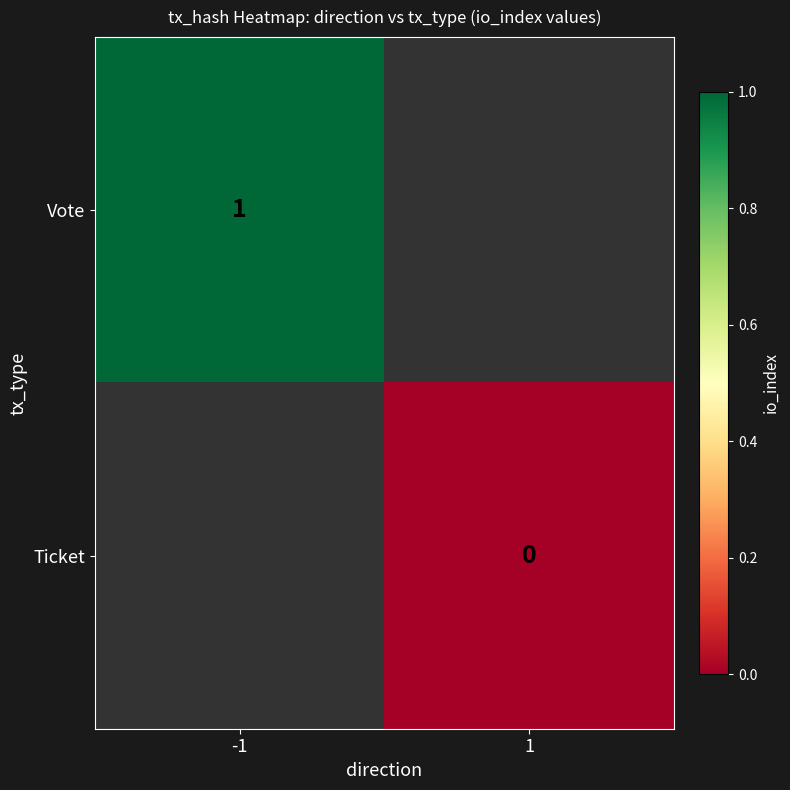

List the series in order of their peak value, highest first.

Vote, Ticket